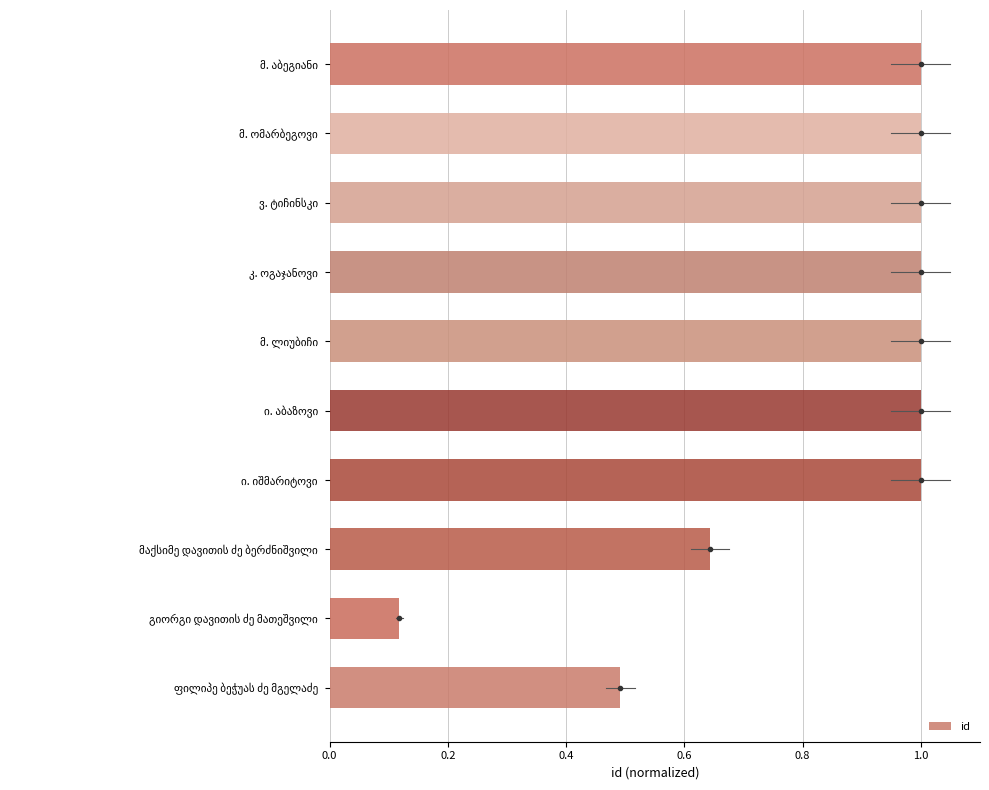

What is the average value?

0.8